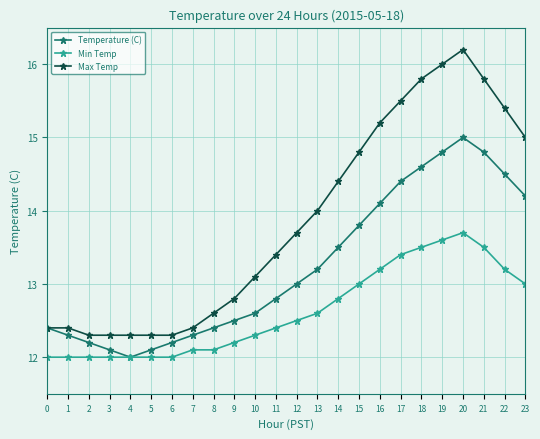

What is the smallest value displayed?

12.0